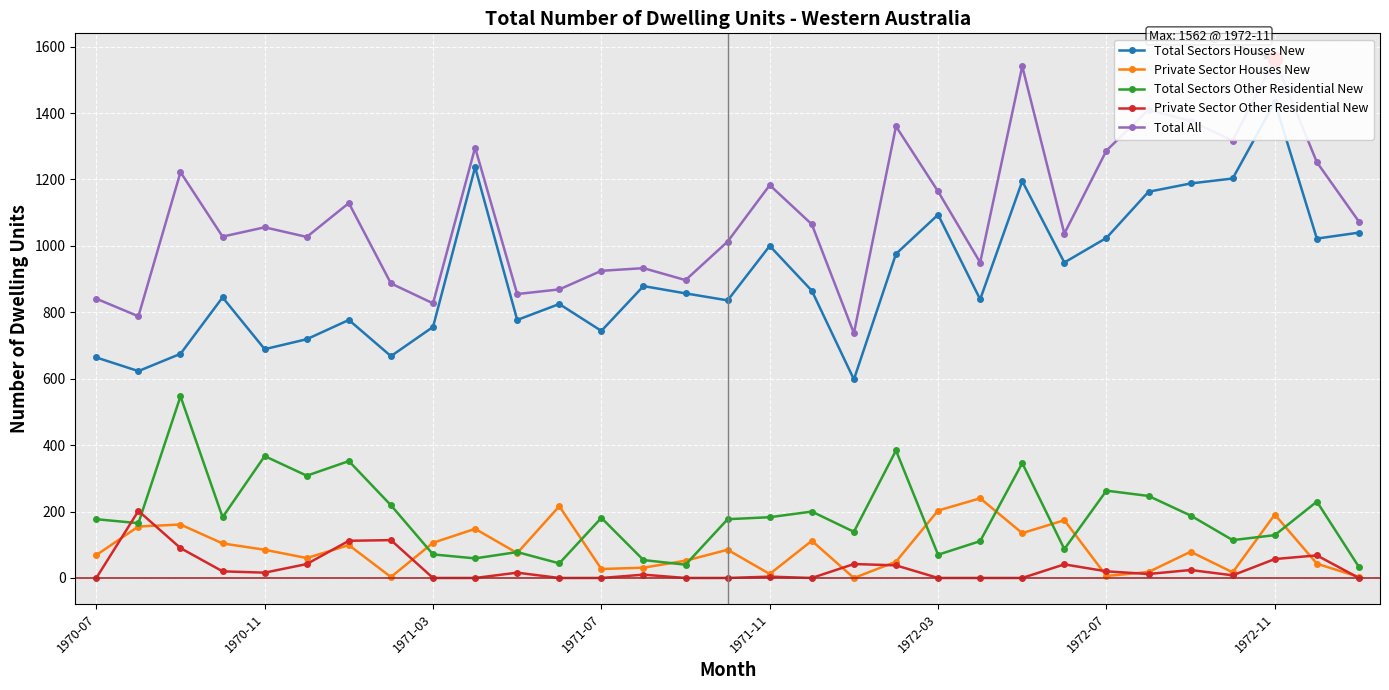

At how many categories does at least one series exceed 671?

31